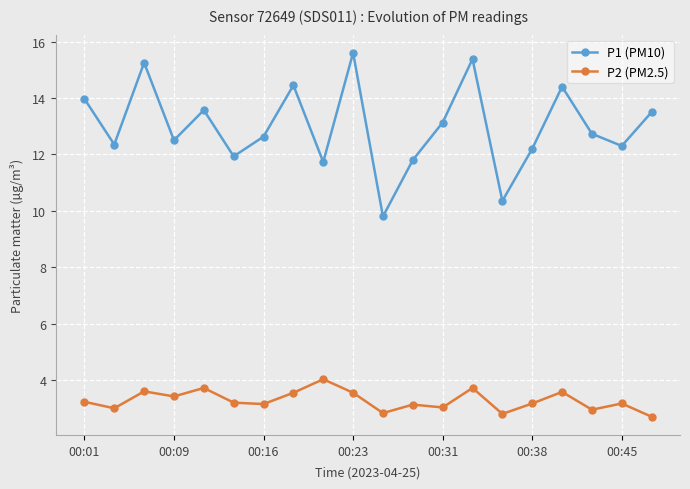

What is the difference between the maximum and minimum values in the P1 (PM10) series?

5.8